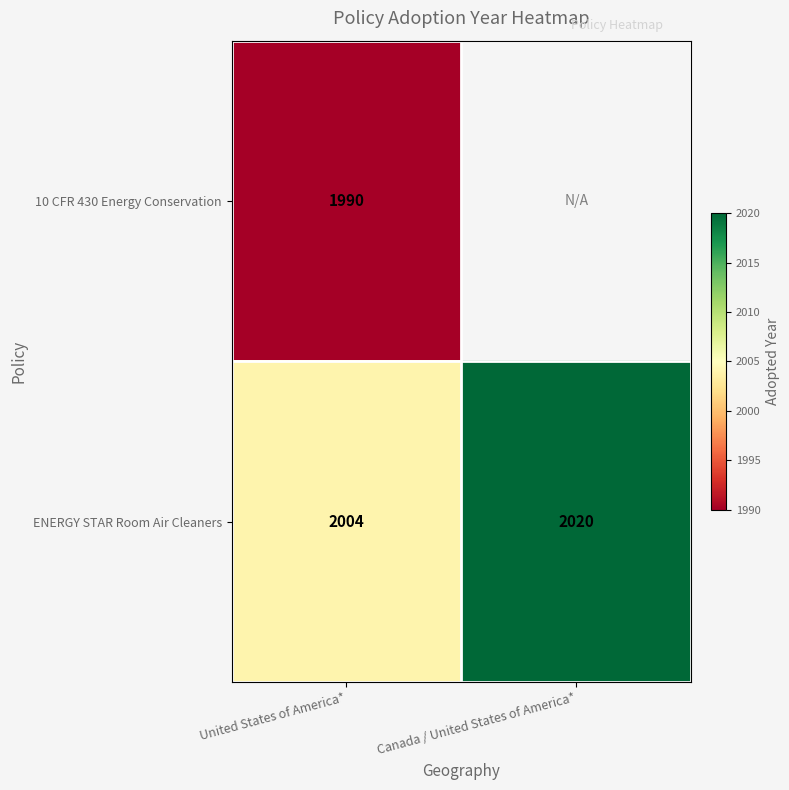

The value of ENERGY STAR Room Air Cleaners at United States of America* is 412.7. True or false?

False